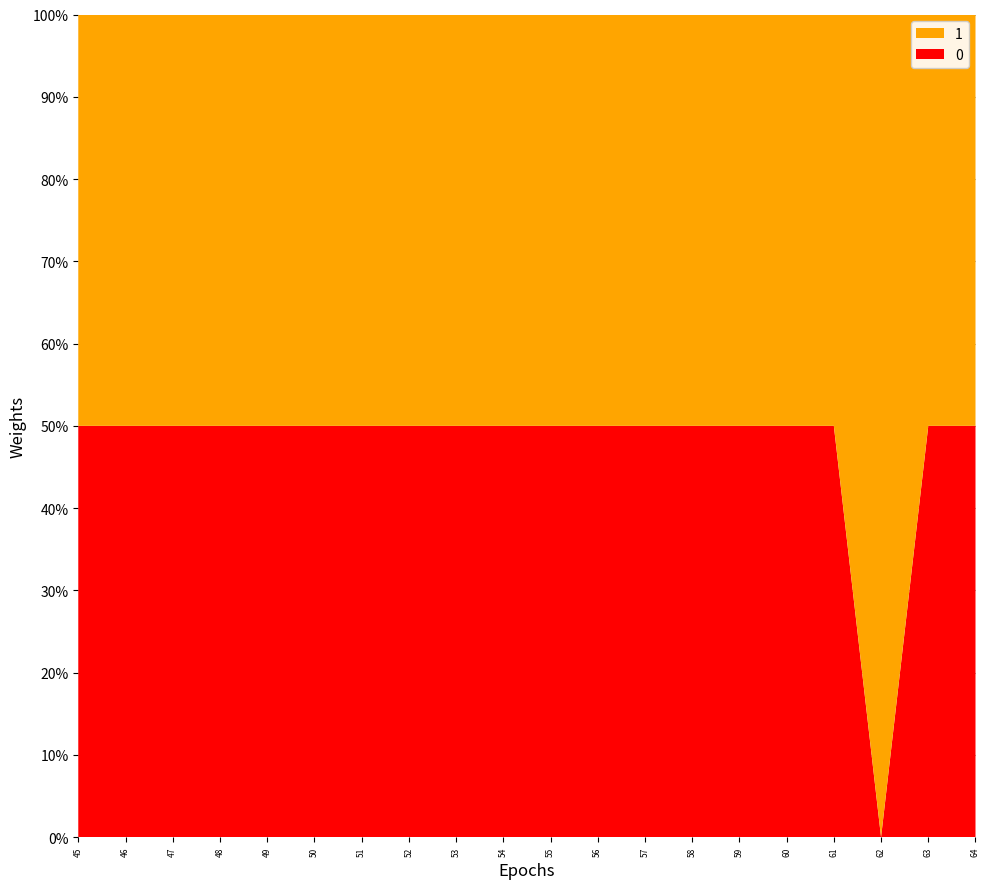

Reading left to right, transcribe all the data shown in this chart.

0: 45=13141493860	46=15328223231	47=13013825405	48=16637080280	49=15162577280	50=15250805764	51=13693285389	52=18916756132	53=17721104897	54=13681686272	55=13292123209	56=17720118986	57=13602130170	58=13758417669	59=13463367193	60=13708381558	61=13058501517	62=0	63=18036879261	64=17198644890
1: 45=13141493860	46=15328223231	47=13013825405	48=16637080280	49=15162577280	50=15250805764	51=13693285389	52=18916756132	53=17721104897	54=13681686272	55=13292123209	56=17720118986	57=13602130170	58=13758417669	59=13463367193	60=13708381558	61=13058501517	62=18069821105	63=18036879261	64=17198644890